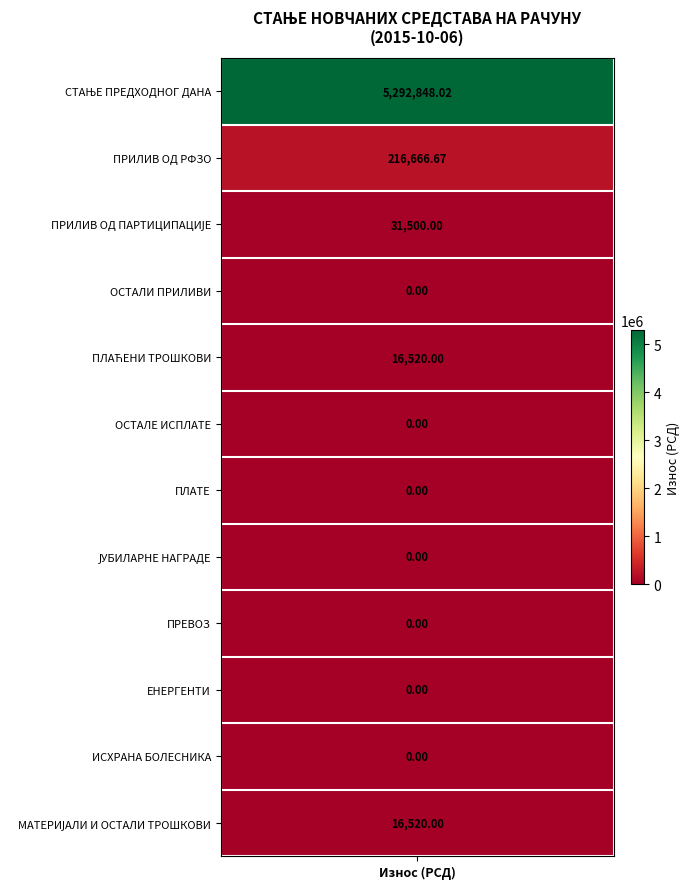

The СТАЊЕ ПРЕДХОДНОГ ДАНА series shows 3007827.1 at ПРИЛИВ ОД РФЗО. True or false?

False